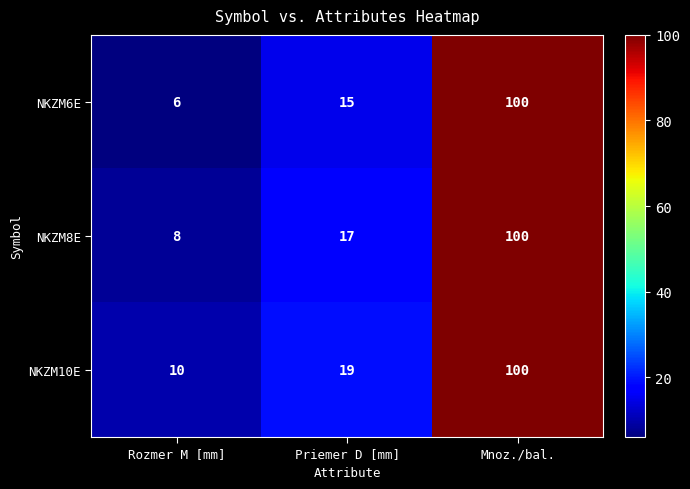

Reading left to right, transcribe all the data shown in this chart.

NKZM6E: 6	15	100
NKZM8E: 8	17	100
NKZM10E: 10	19	100